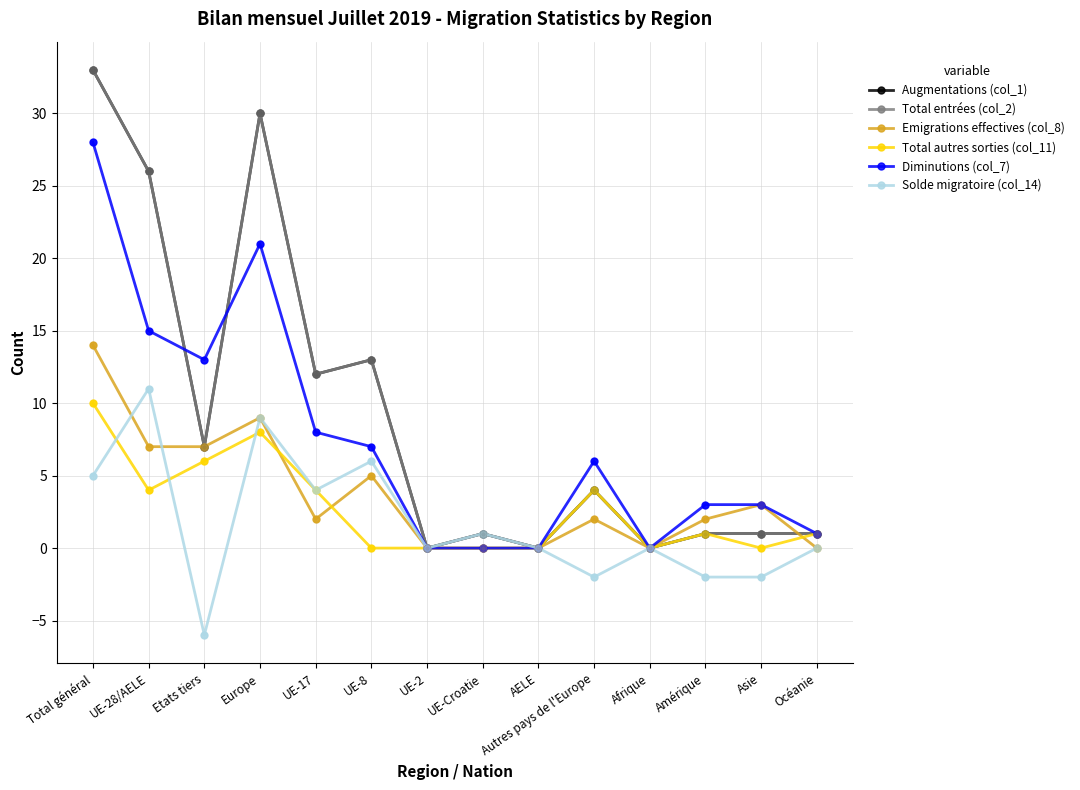

Which series has the largest total across all categories?

Augmentations (col_1)